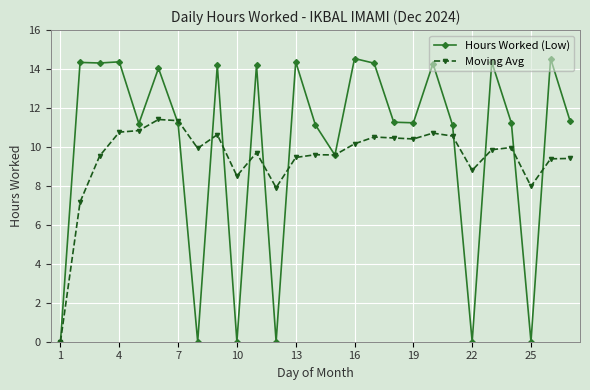

True or false: Moving Avg has more than 0 interior local peaks.

True